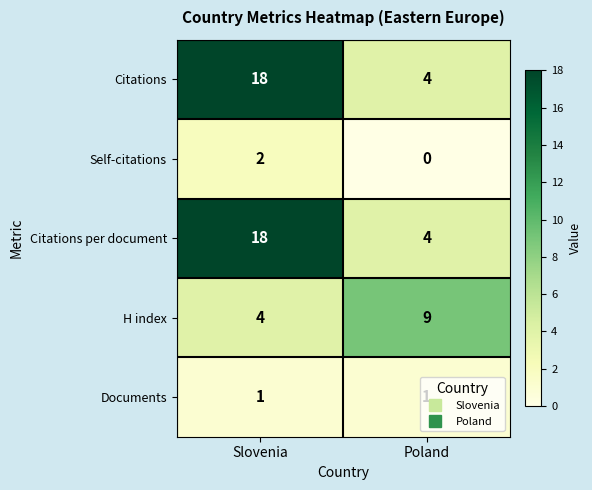

At which label is H index closest to 6?

Slovenia